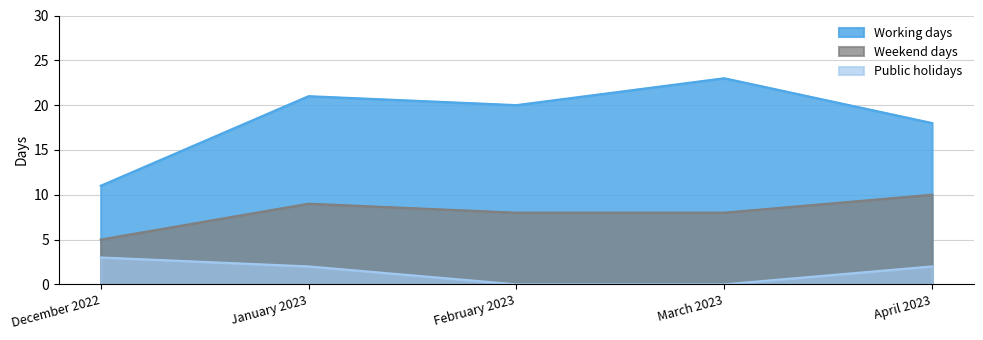

What position from the left is April 2023?

5